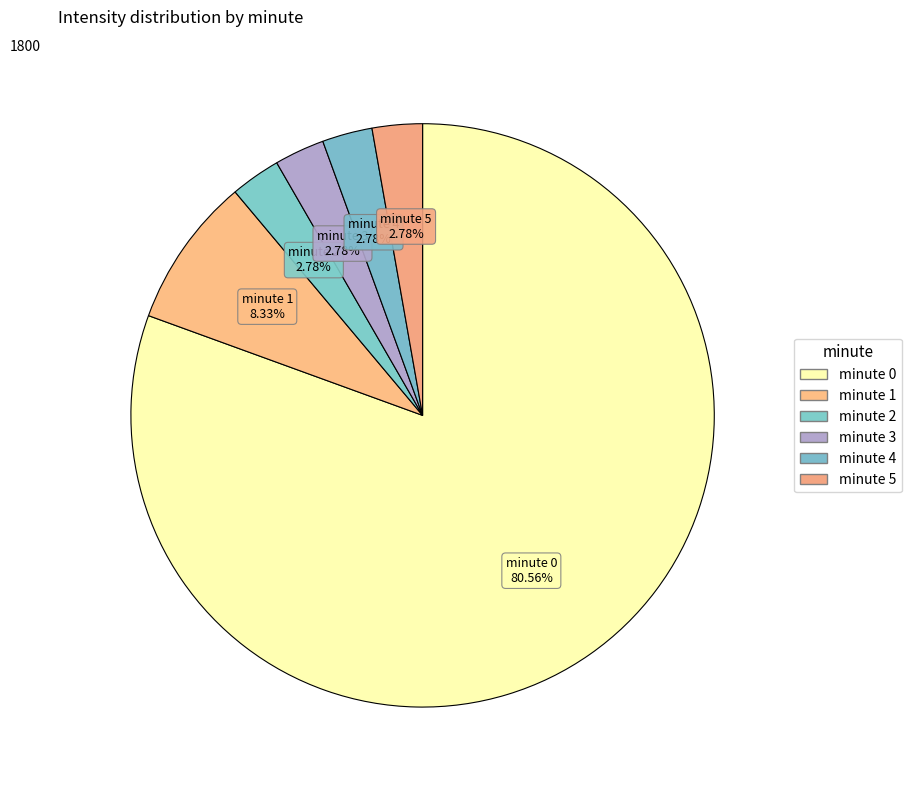

Is it true that minute 5 is 16% of the pie?

False